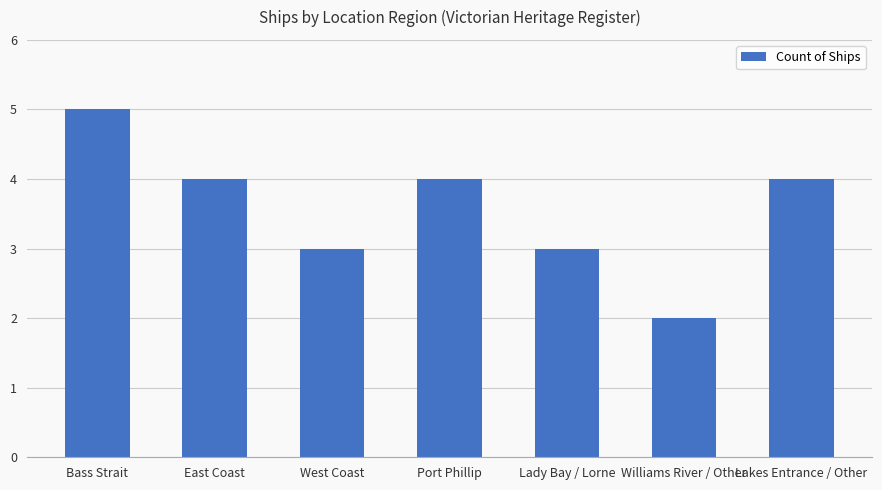

At which category does the chart reach its minimum across all series?

Williams River / Other